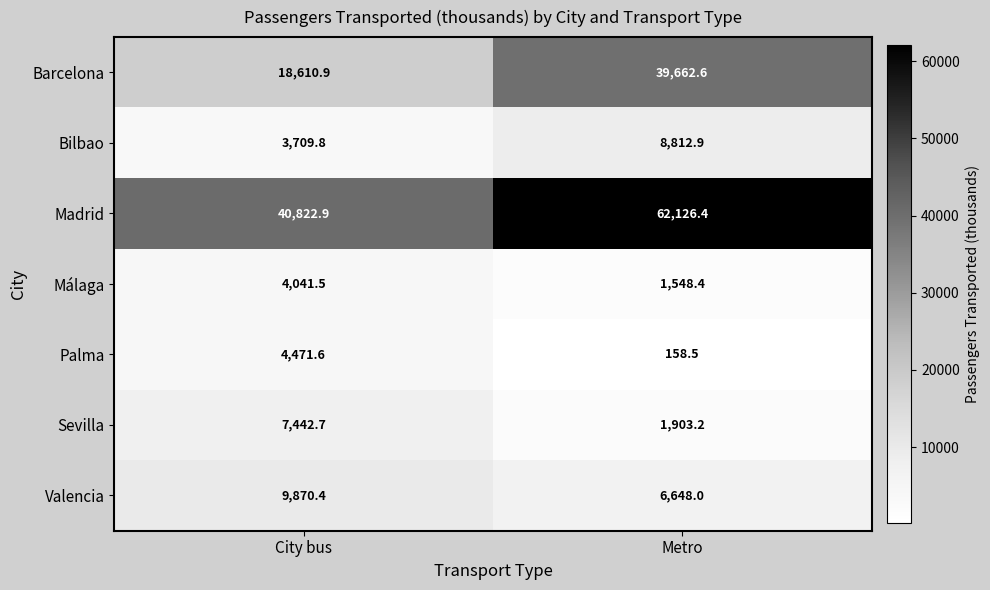

What is the greatest value displayed?

62126.4